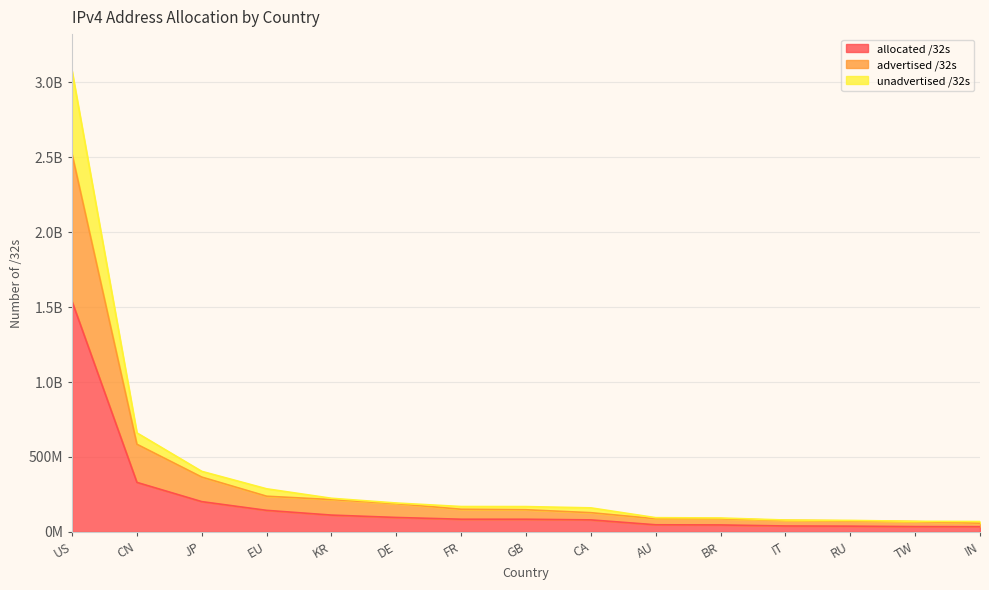

What is the label of the 8th point from the right?

GB